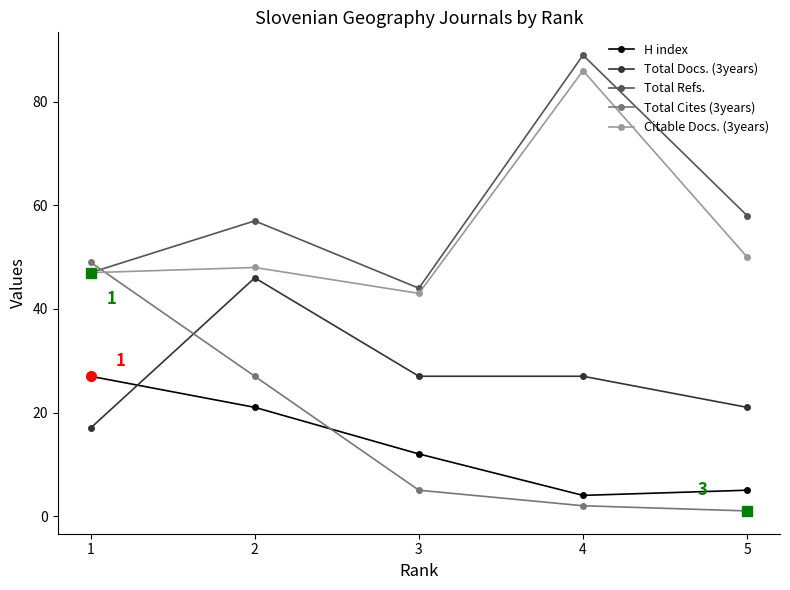

Reading left to right, list all the values displayed in this chart.

H index: 27	21	12	4	5
Total Docs. (3years): 17	46	27	27	21
Total Refs.: 47	57	44	89	58
Total Cites (3years): 49	27	5	2	1
Citable Docs. (3years): 47	48	43	86	50